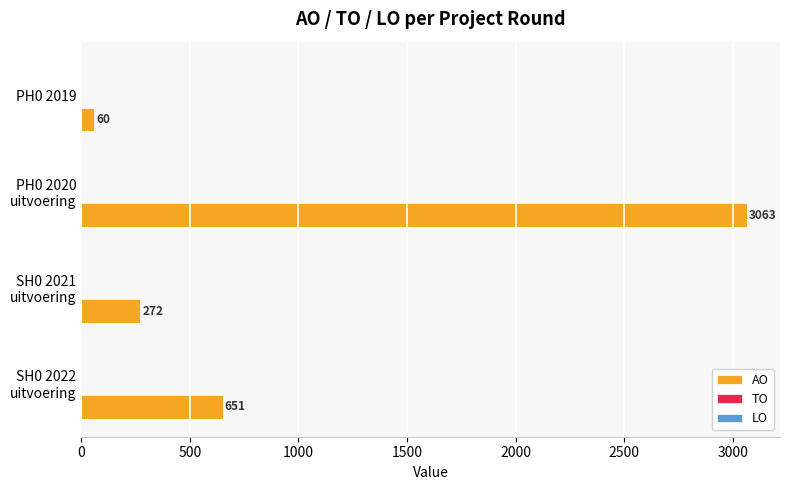

What is the maximum value shown in the chart?

3063